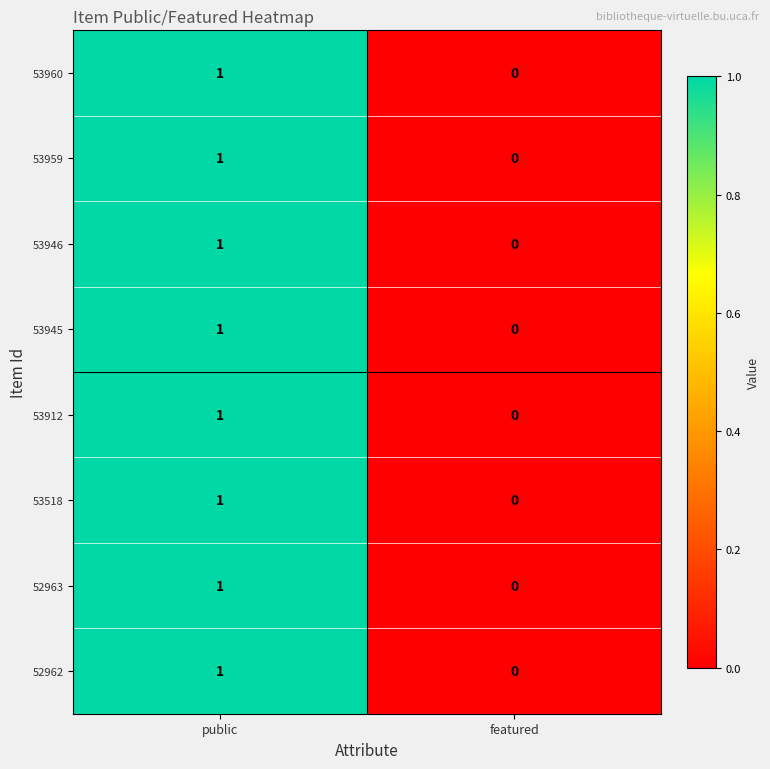

Where is 52963 nearest to the value 0?

featured